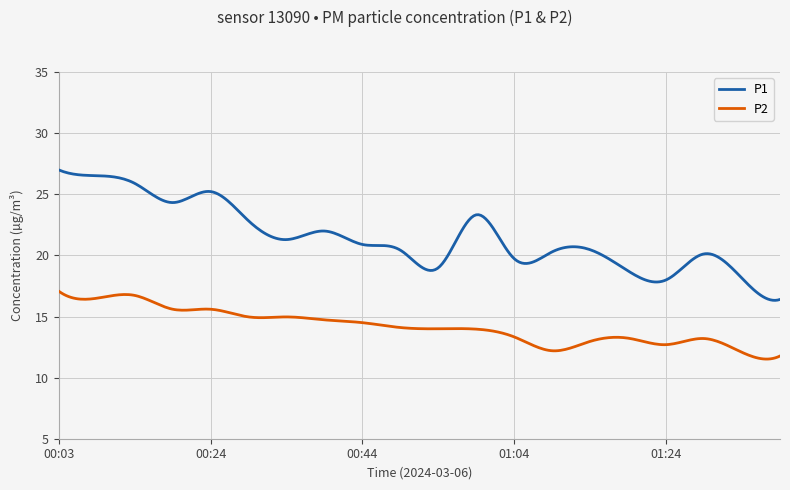

What is the smallest value displayed?

11.5